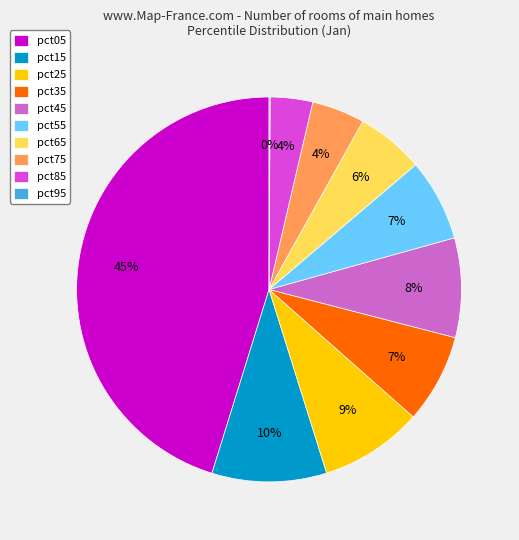

Does pct25 represent more than half of the total?

No